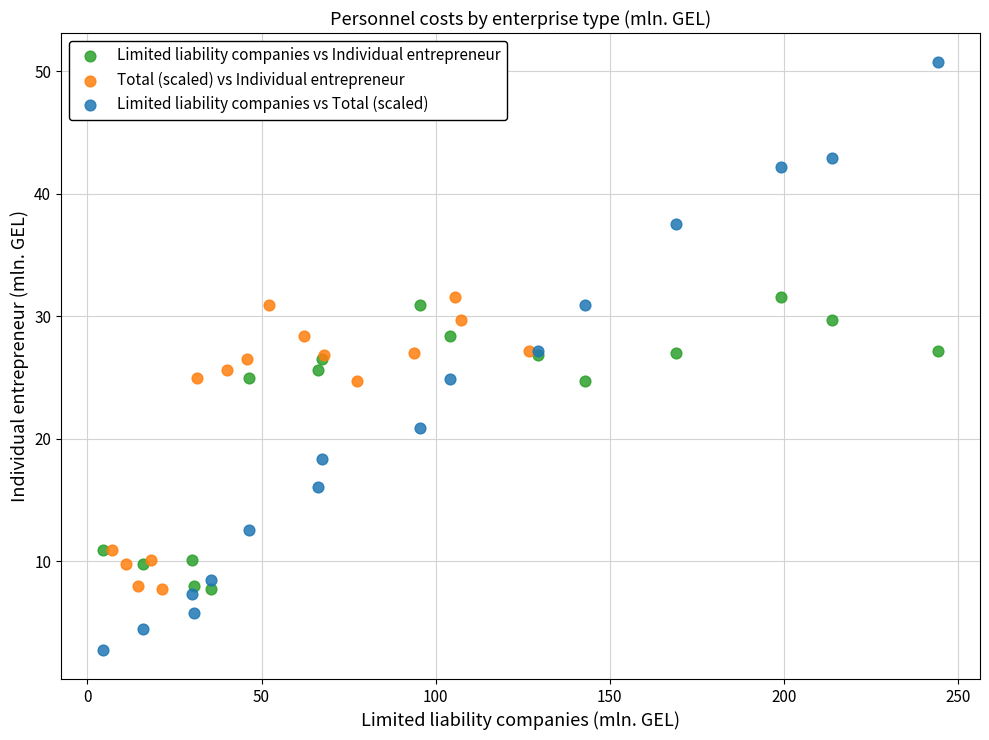

What are all the series names shown in the legend?

Limited liability companies vs Individual entrepreneur, Total (scaled) vs Individual entrepreneur, Limited liability companies vs Total (scaled)